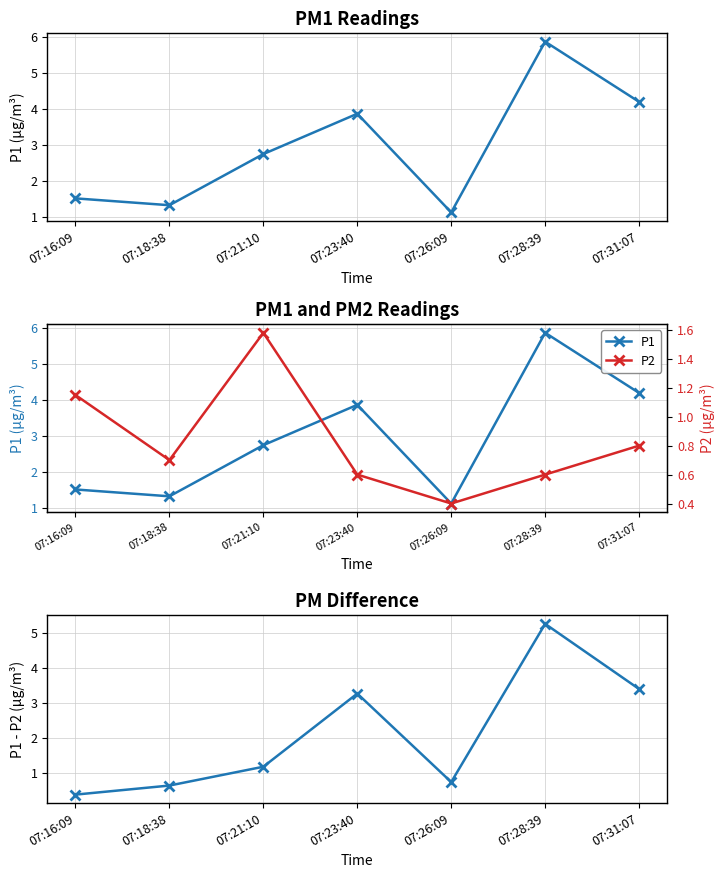

Where is P1 nearest to the value 3?

07:21:10